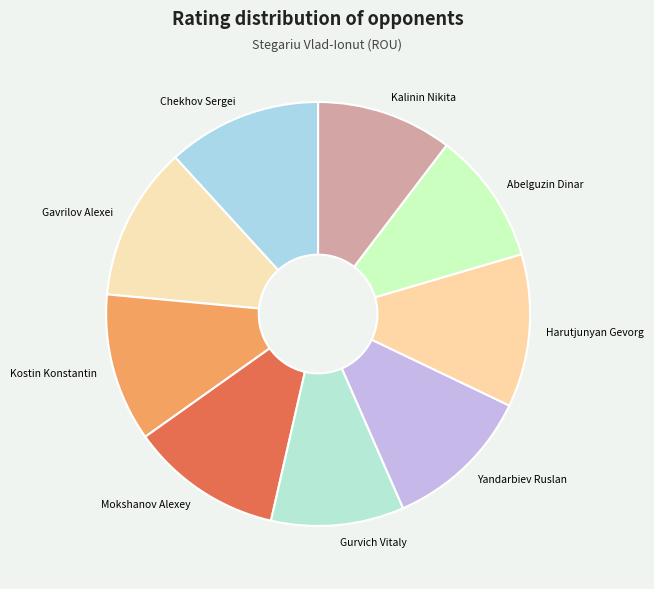

How many segments does this pie chart have?

9